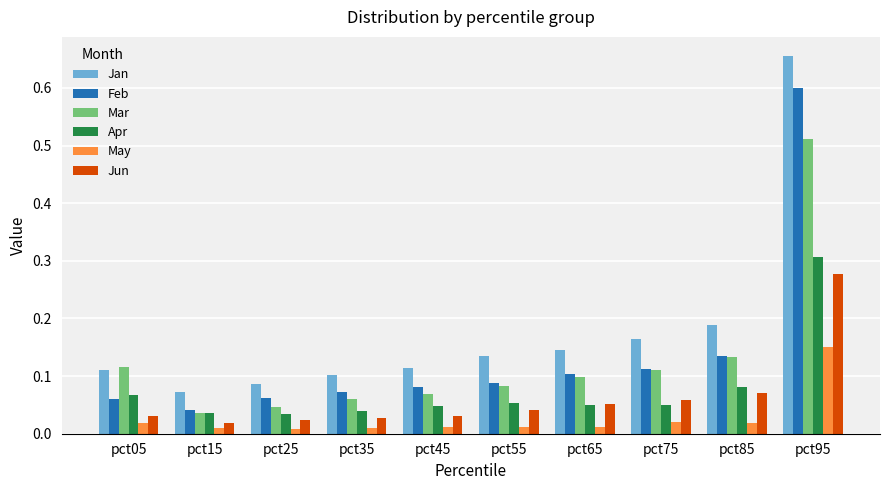

Which category has the highest value in the Feb series?

pct95